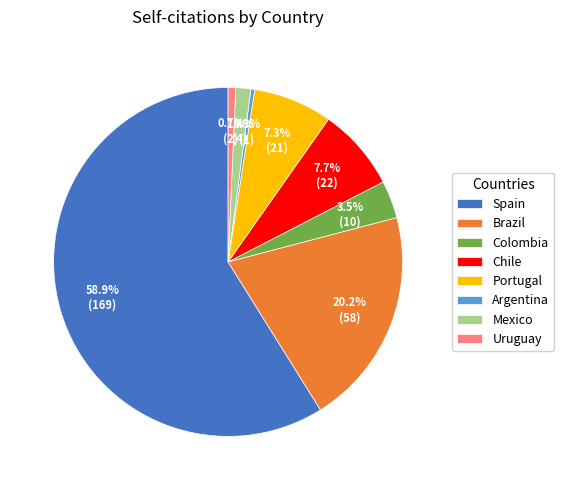

Which has a higher value, Spain or Colombia?

Spain